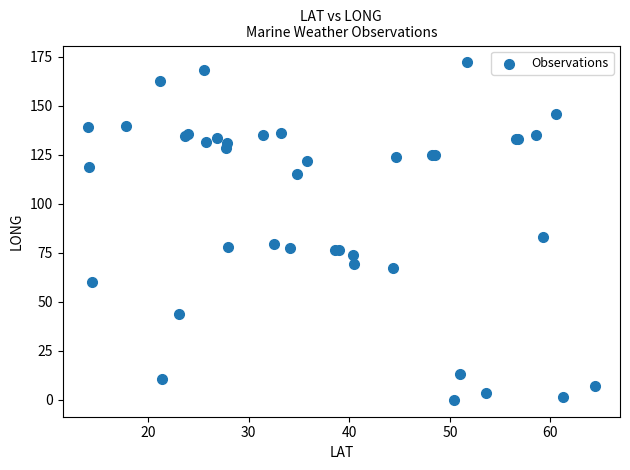

What Y value in the scatter plot is closest to 86?

83.0